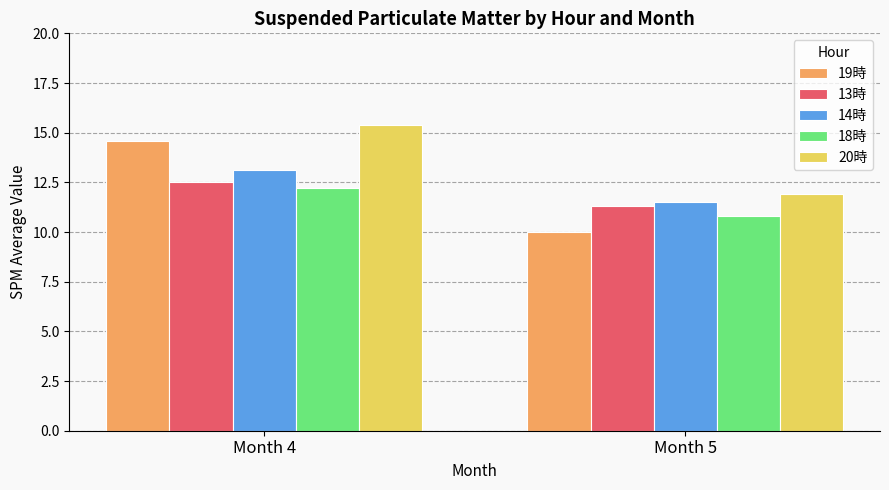

Rank the categories by 14時 value from lowest to highest.

Month 5, Month 4